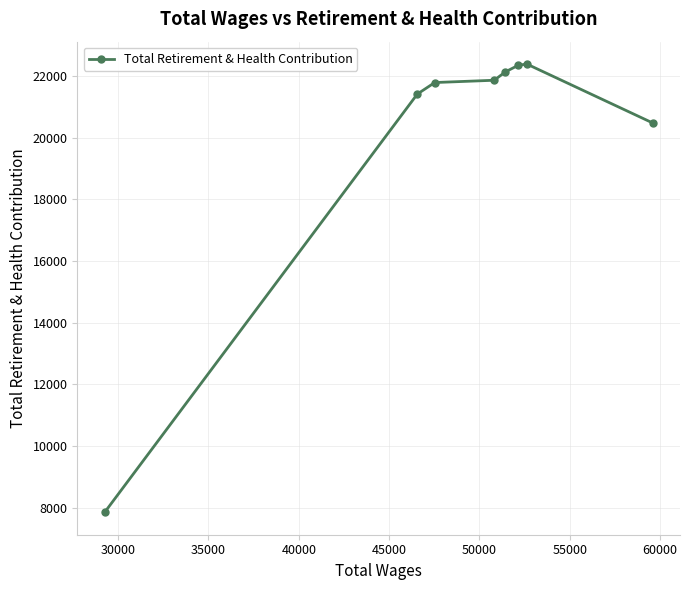

How many categories are shown in the chart?

8